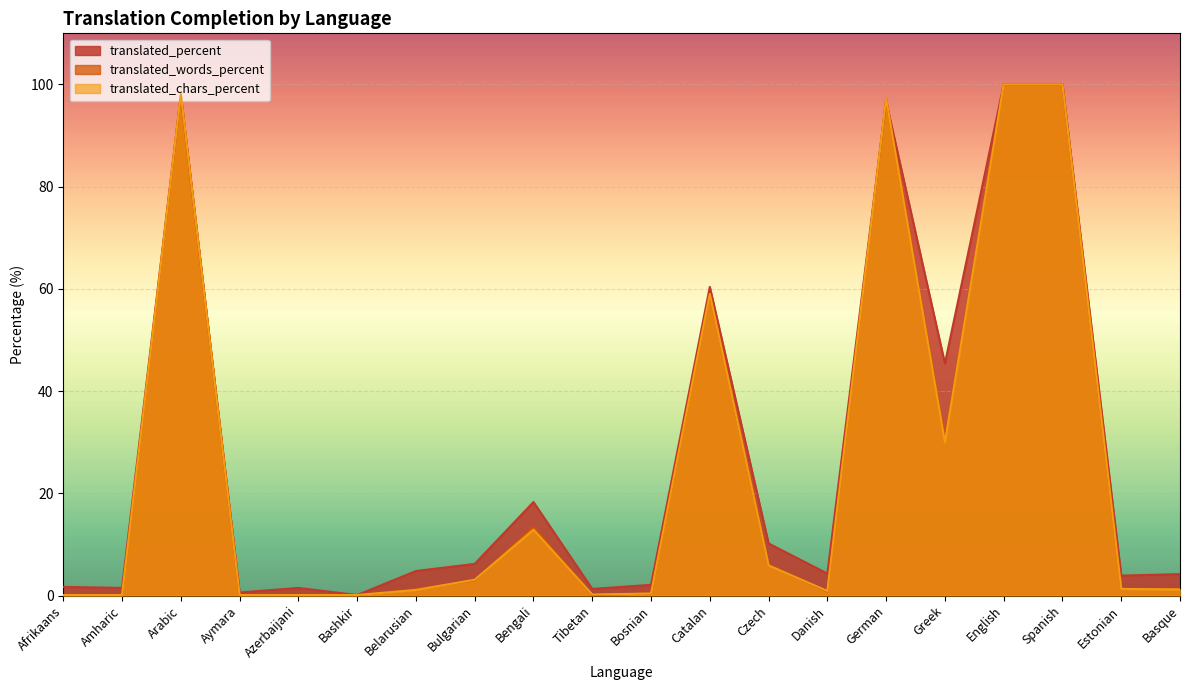

What value does the translated_words_percent series have at Catalan?

59.0